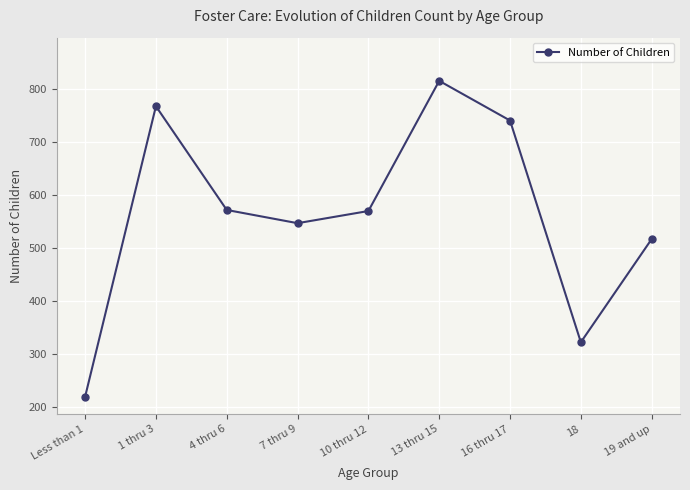

Read the value at 18.

322